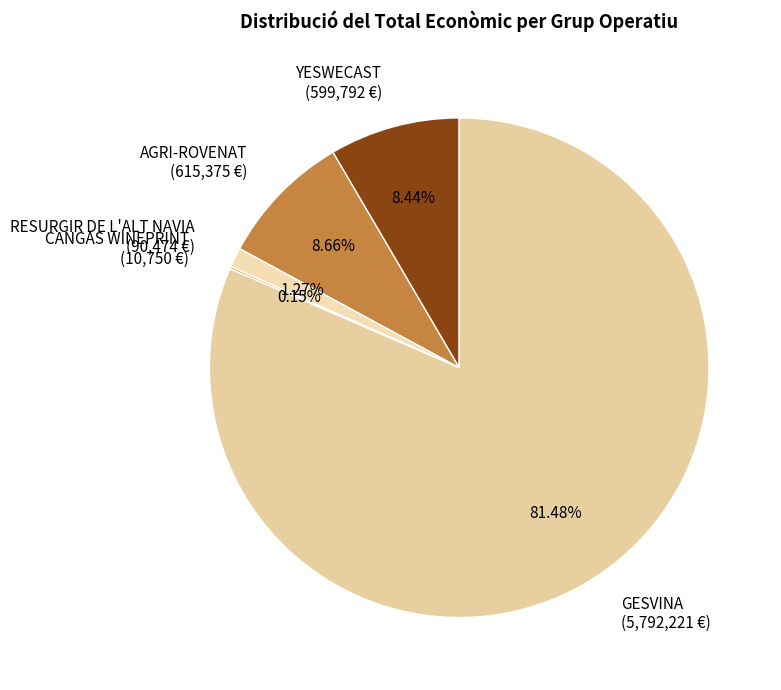

What percentage is the RESURGIR DE L'ALT NAVIA slice, to the nearest percent?

1%